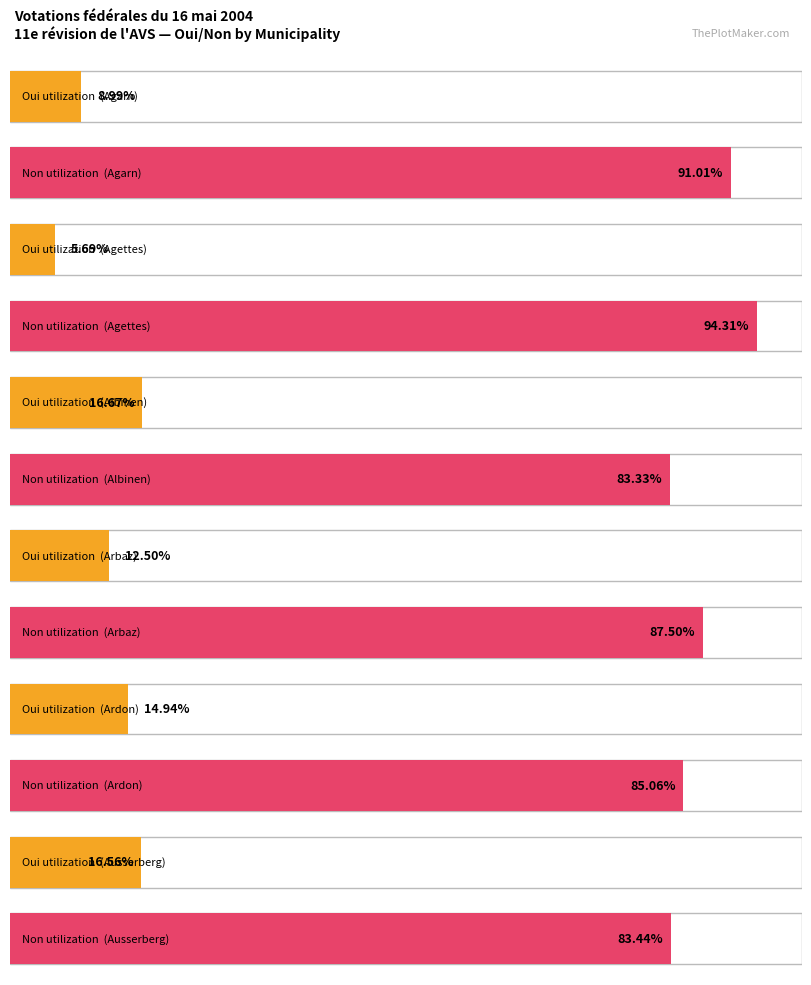

At Albinen, list the series in order from largest to smallest.

Non, Oui